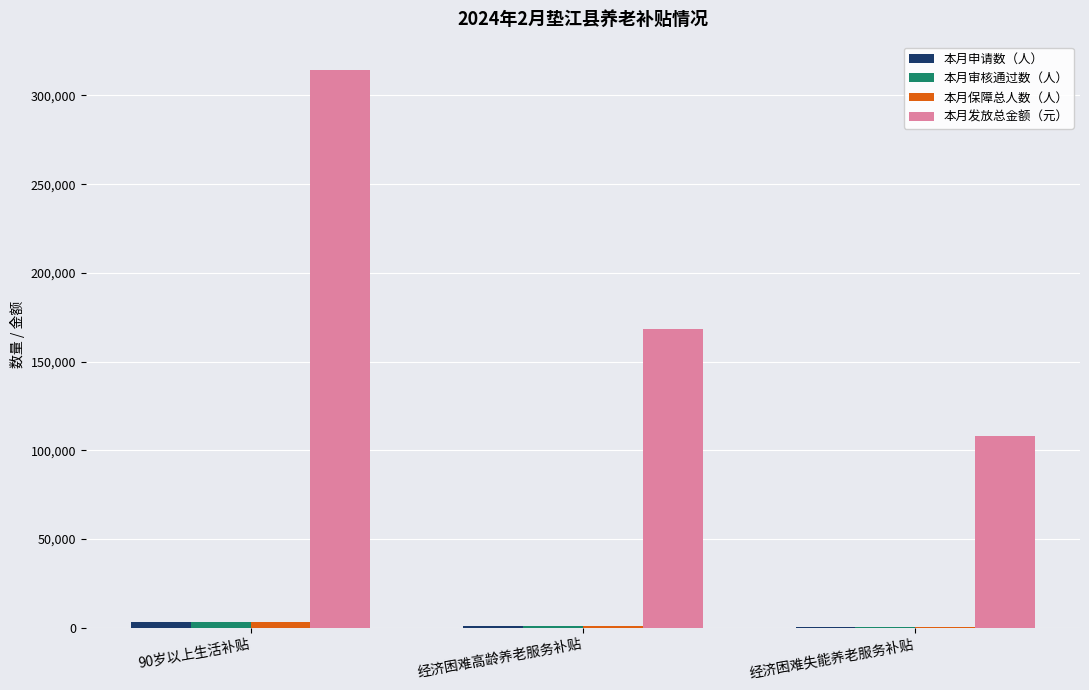

What is the highest value of the 本月发放总金额（元） series?

314600